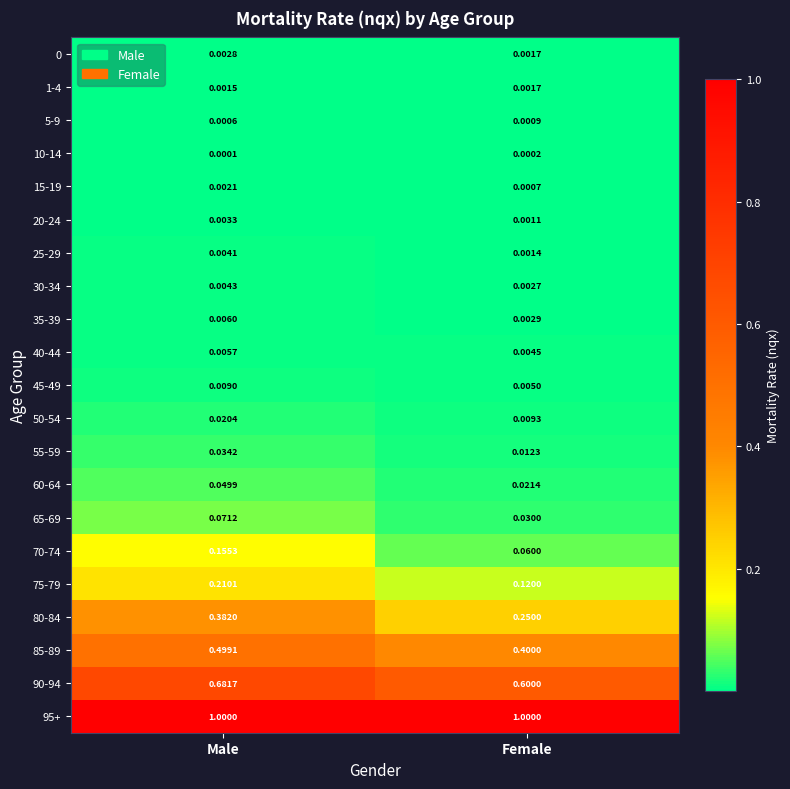

At which category is the sum across all series the highest?

Male